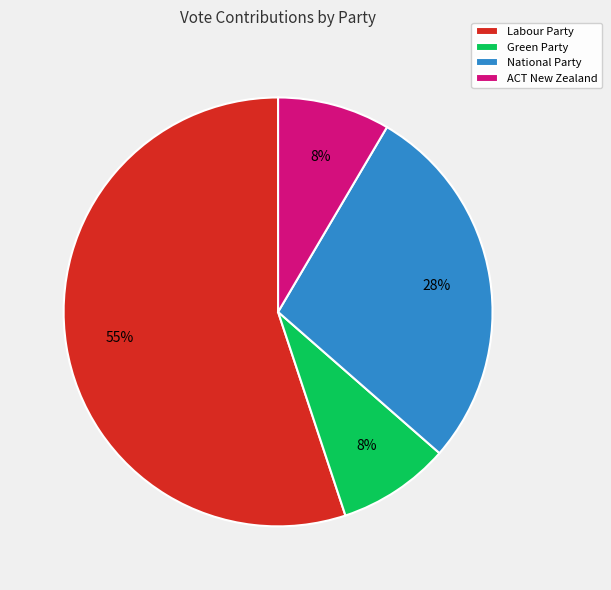

What percentage is the Green Party slice, to the nearest percent?

8%